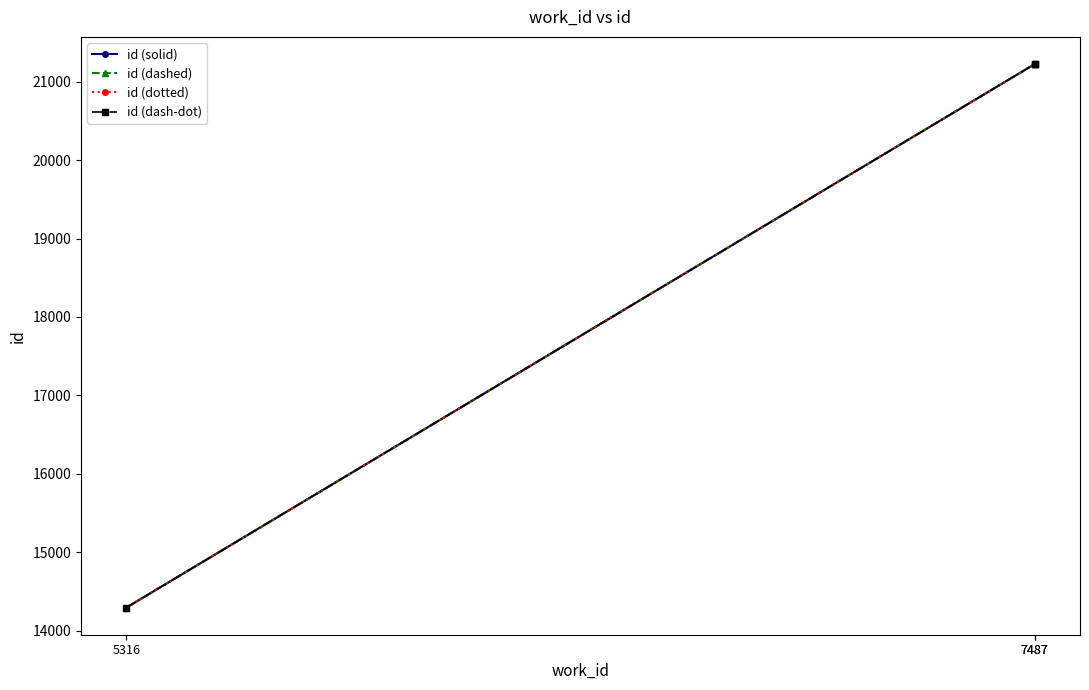

Is it true that id (dashed) equals 14294 at 5316?

True